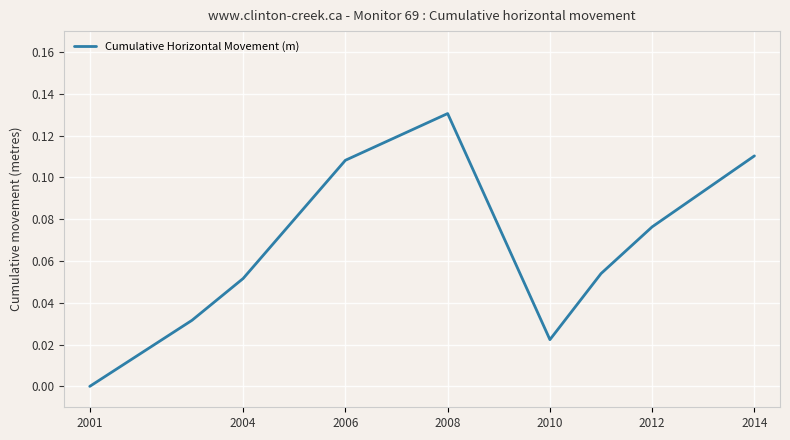

How many lines are shown in the chart?

1